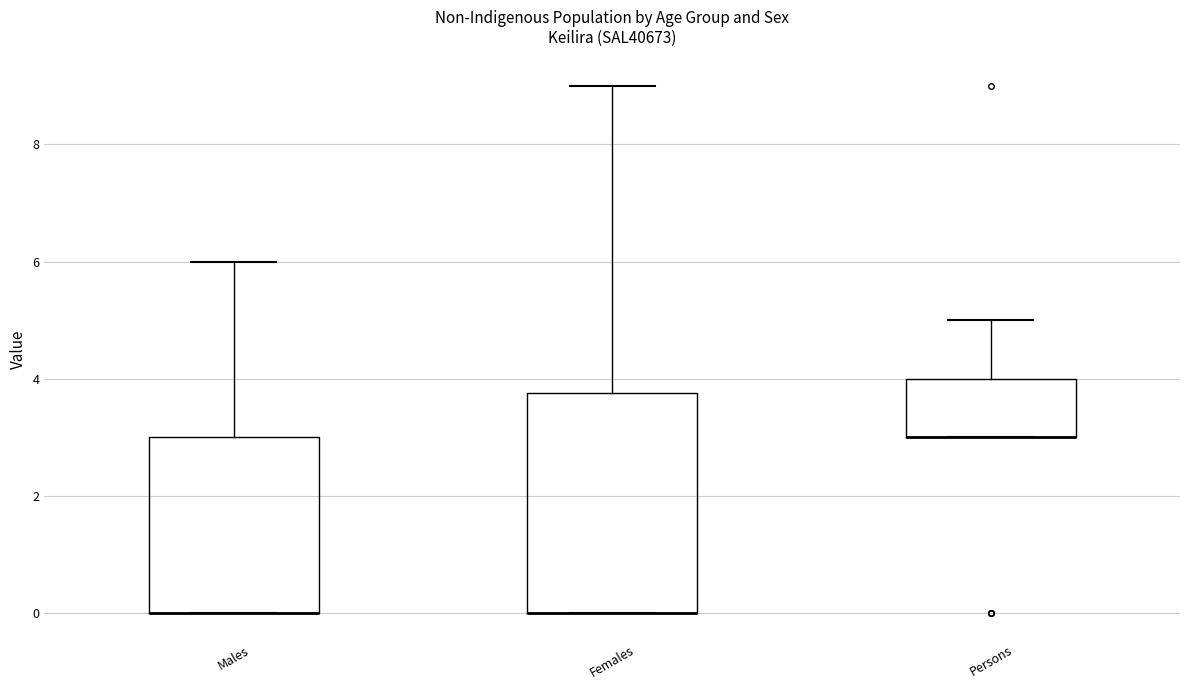

Reading left to right, transcribe this box plot: for each box, give where its median line is, the range the box spans, and where its two whiskers end, as read against the y-axis. The values are not printed on the chart, so give them approximately, as read against the axis.

Males: median 0.0 (drawn on the box's lower edge), box 0.0 to 3.0, whiskers 0.0 to 6.0
Females: median 0.0 (drawn on the box's lower edge), box 0.0 to 3.8, whiskers 0.0 to 9.0
Persons: median 3.0 (drawn on the box's lower edge), box 3.0 to 4.0, whiskers 3.0 to 5.0